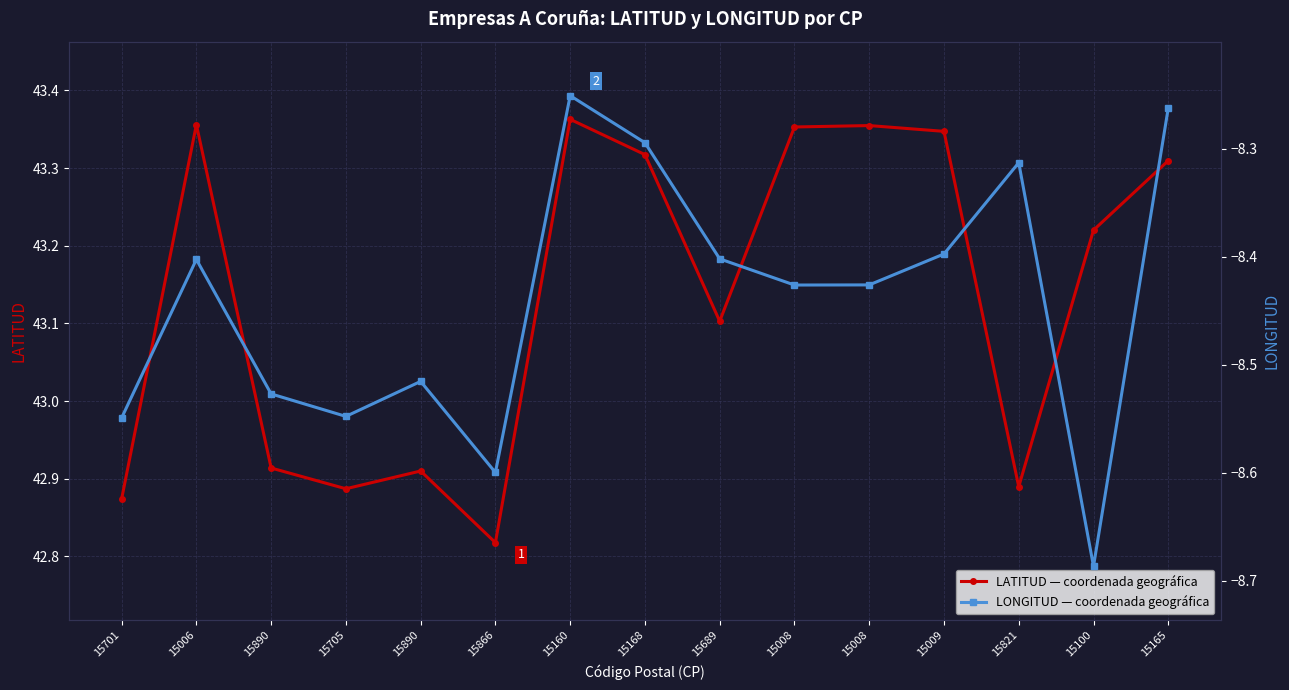

Which series has the widest spread of values?

LATITUD